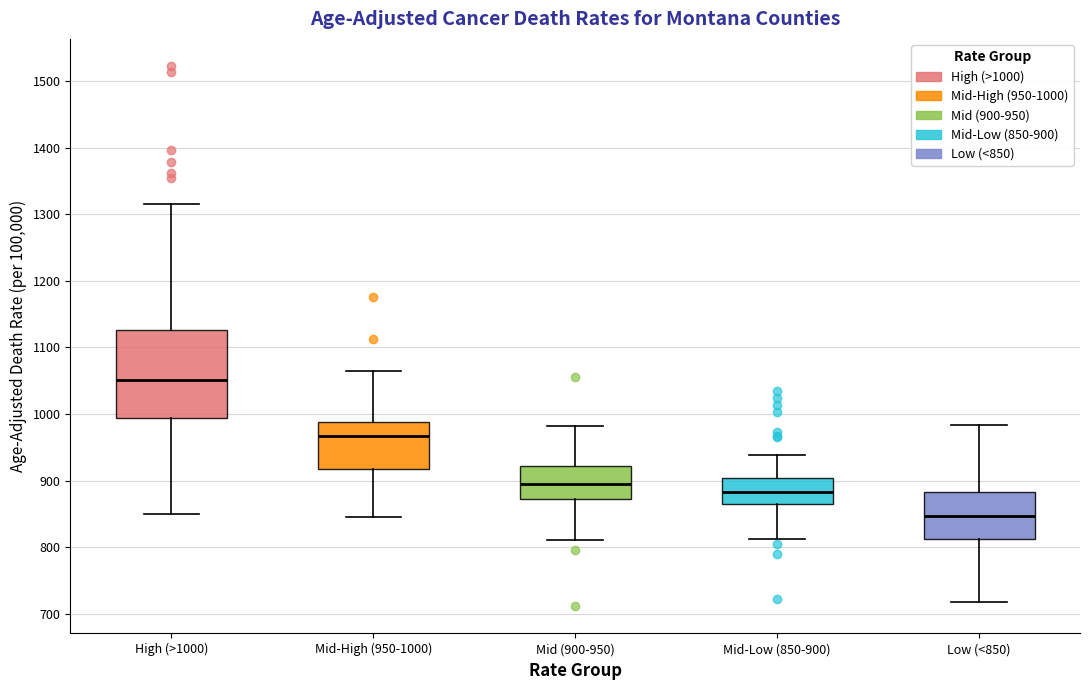

Which box's median line is the lowest?

Low (<850)